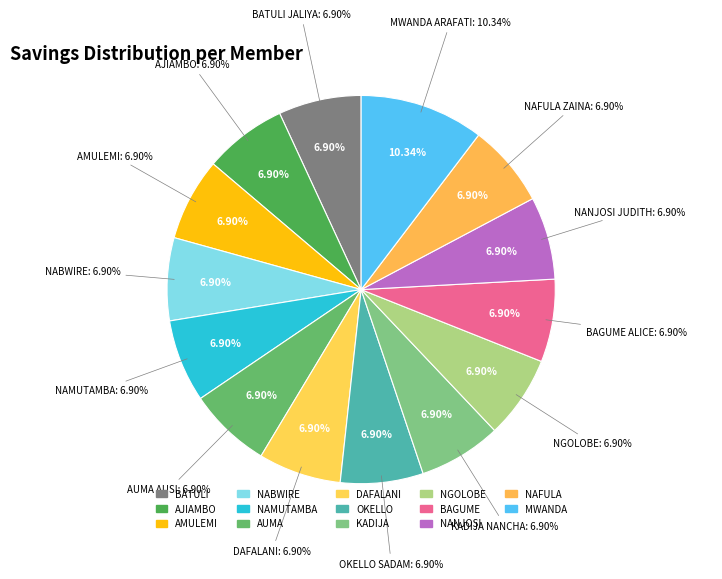

Approximately how many times larger is the value at KADIJA NANCHA compared to BATULI JALIYA?

1.0